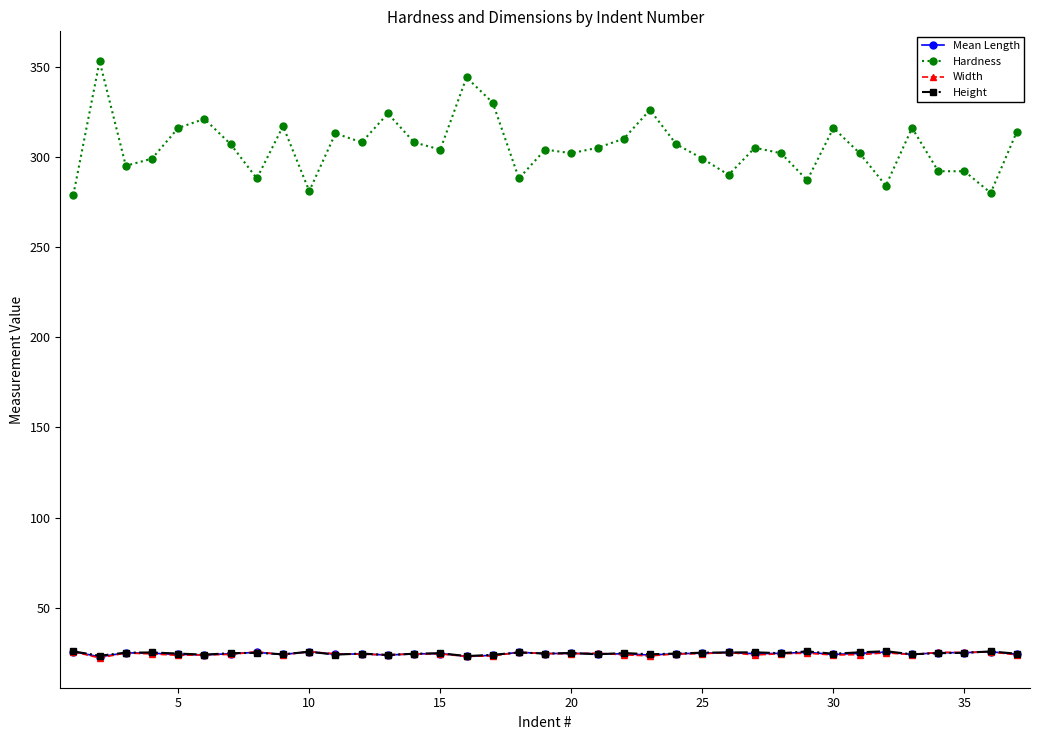

What is the lowest value of the Hardness series?

279.0